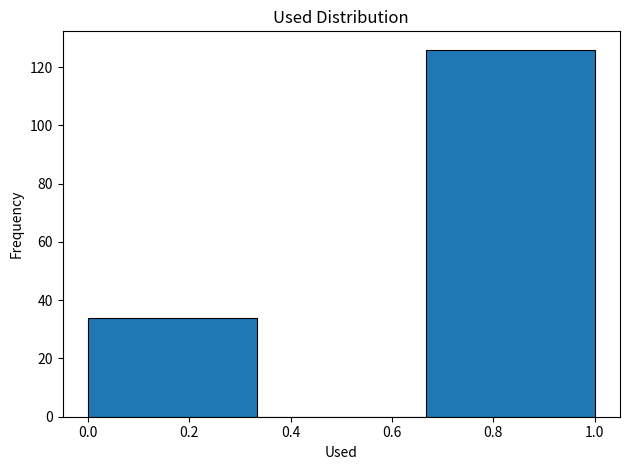

Reading left to right, list every bar in this chart as the range it spans on the x-axis followed by its height. Neither the bar edges nor the heights are printed on the chart, so give them approximately, as read against the axes.

0.00 to 0.34: 34
0.34 to 0.66: 0
0.66 to 1.00: 126